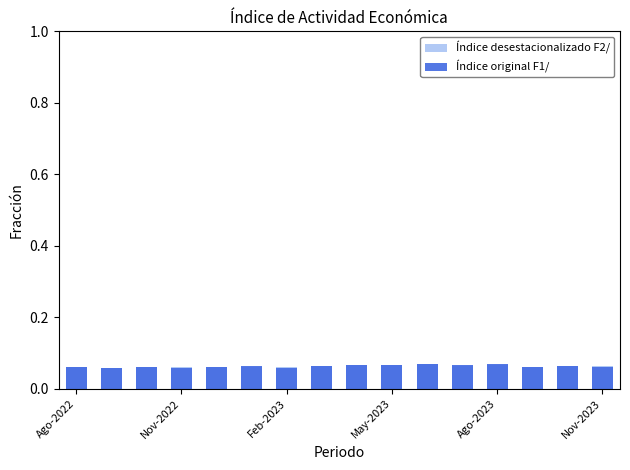

True or false: Índice original F1/ has a value of 0.1 at 10.

True